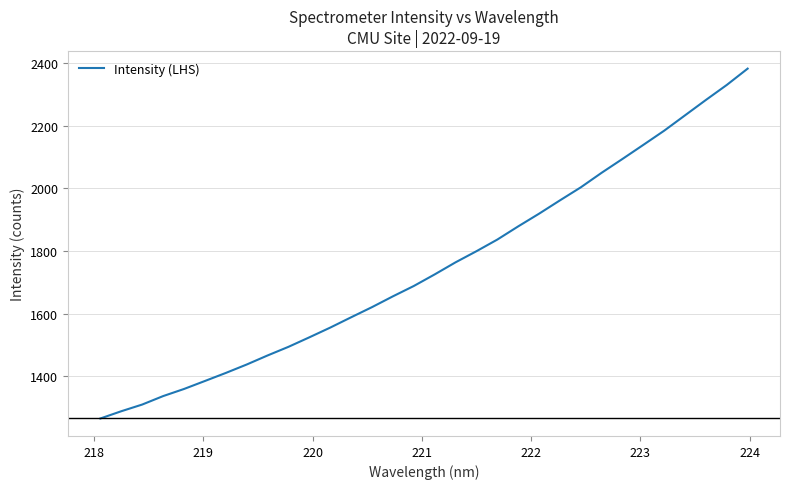

What is the maximum value shown in the chart?

2382.3